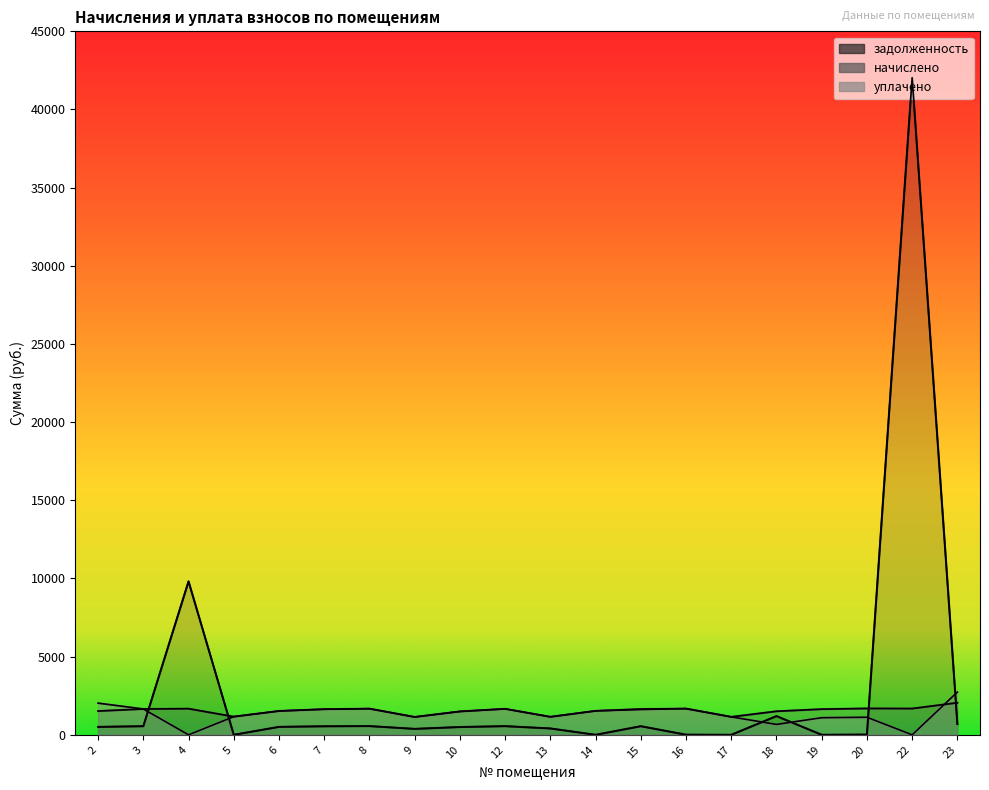

How many times do уплачено and начислено cross each other?

2